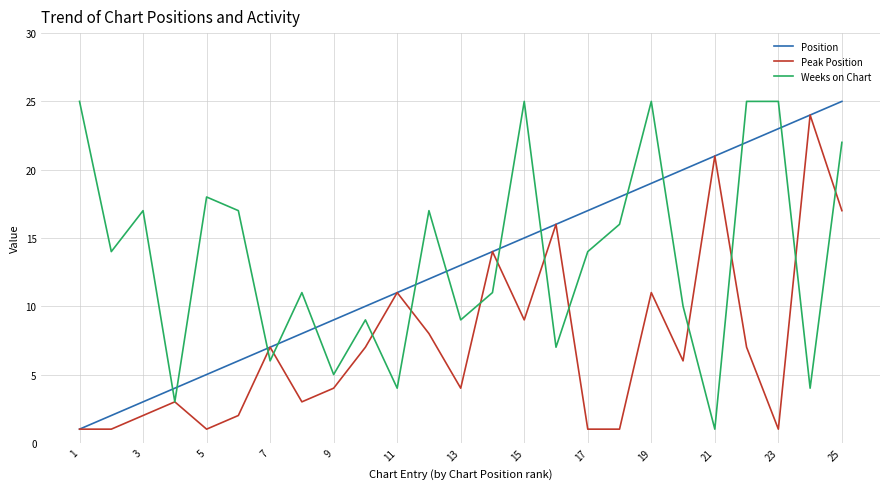

True or false: Position and Weeks on Chart intersect in this chart.

True